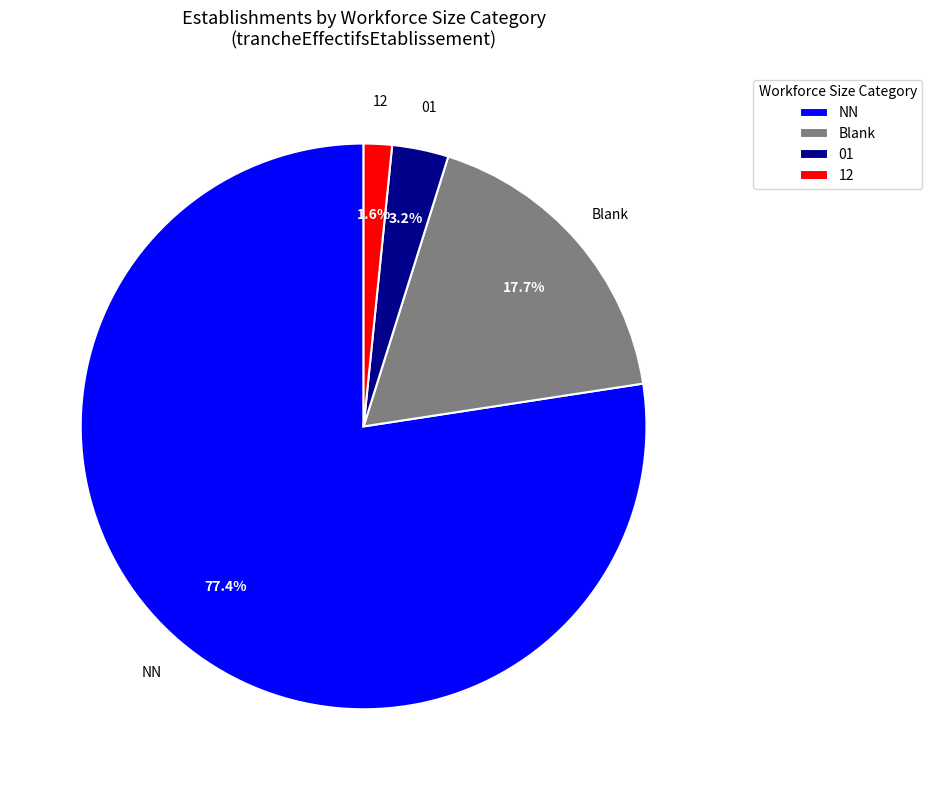

What is the largest slice in the pie chart?

NN